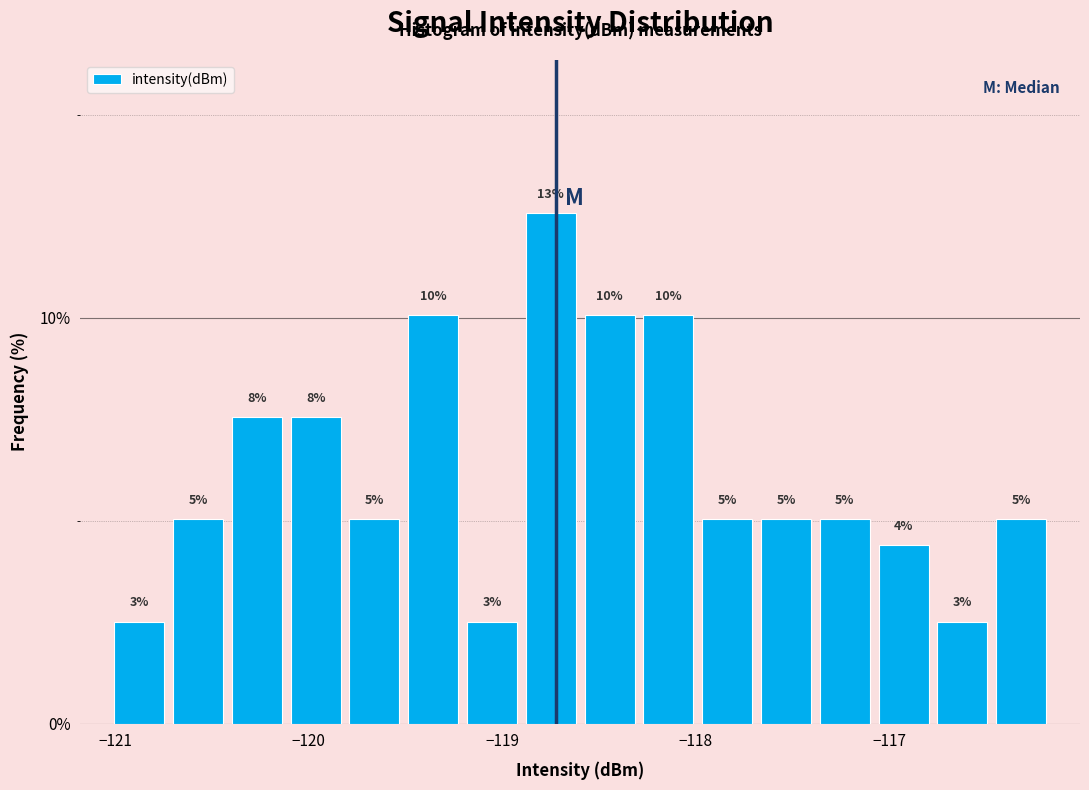

Around what value on the x-axis is the tallest bar? Give the approximate position of its centre, as read against the axis.

-118.7